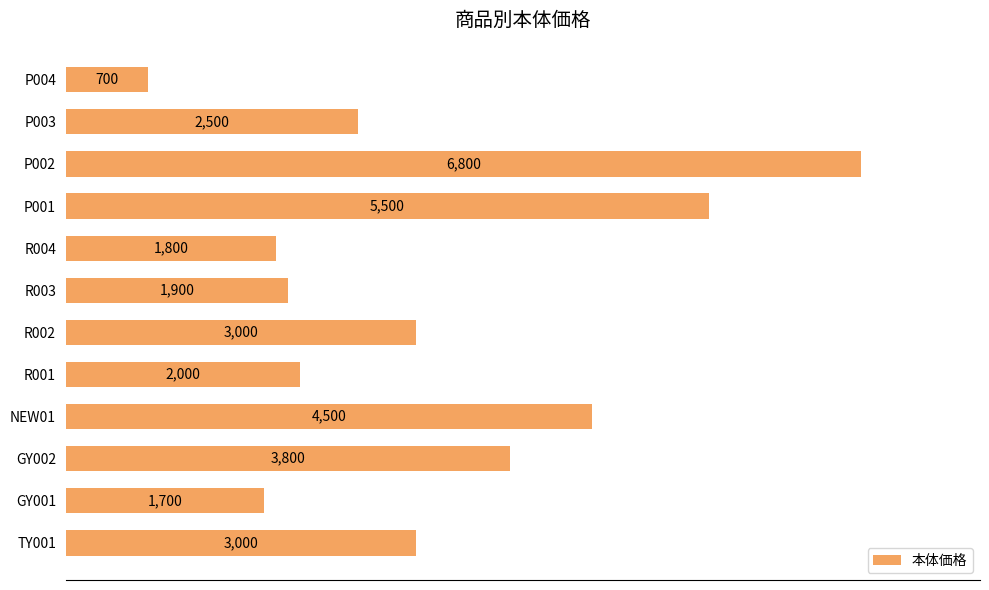

How many data points are less than 3000?

6